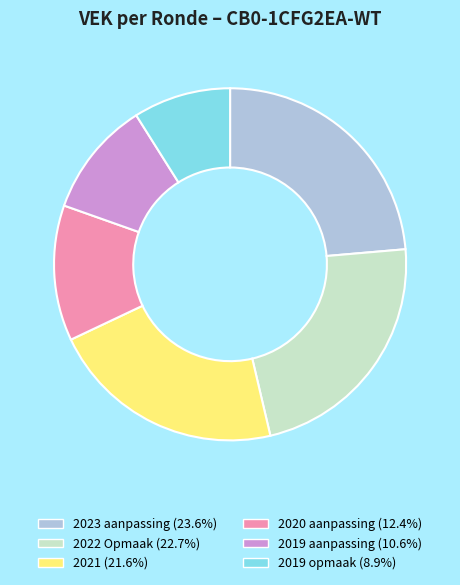

Does any single category account for the majority?

No